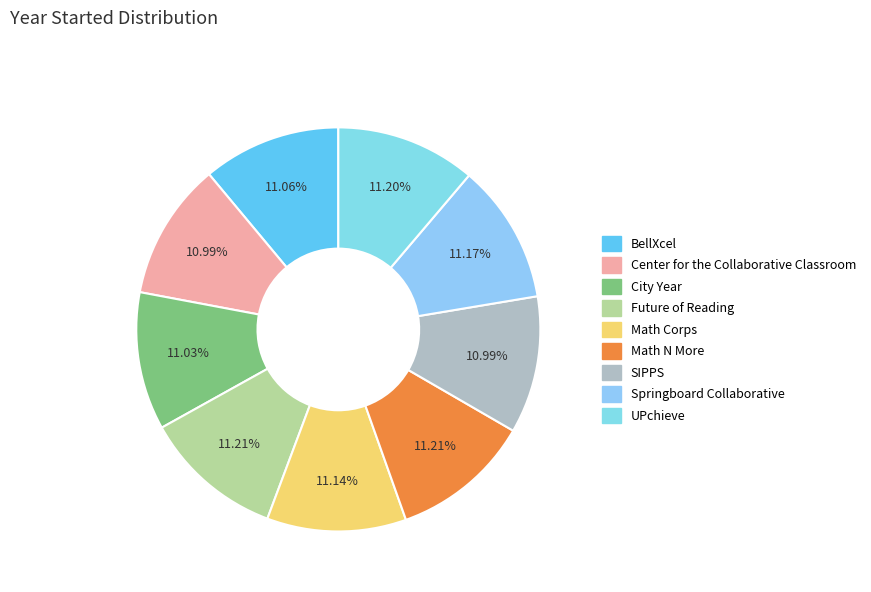

Is SIPPS the majority of the pie?

No